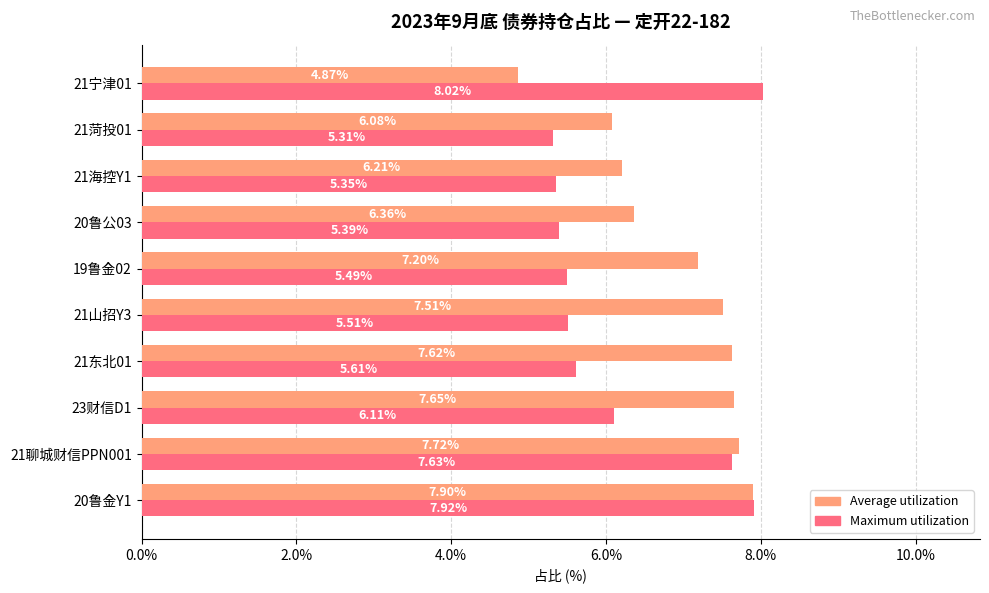

What are all the series names shown in the legend?

Average utilization, Maximum utilization